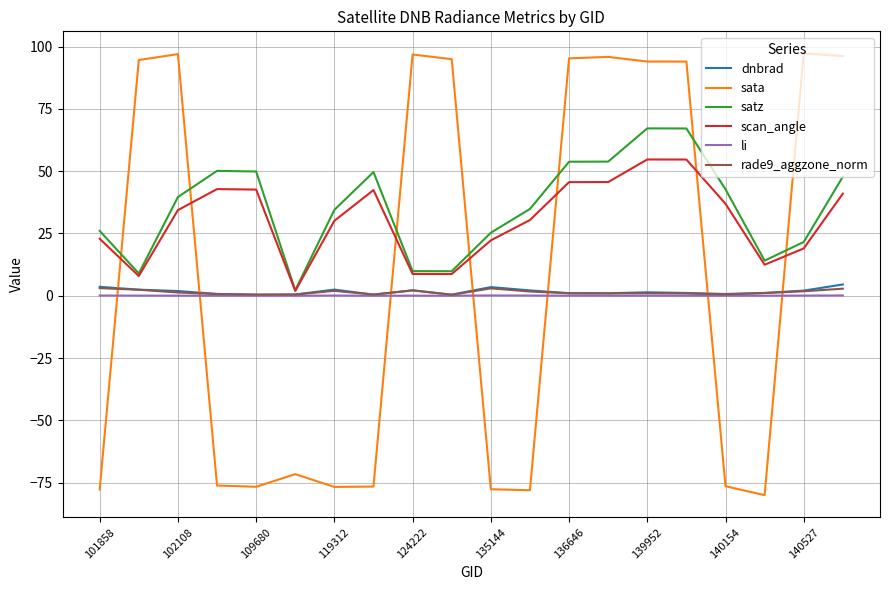

What is the greatest value displayed?

97.2